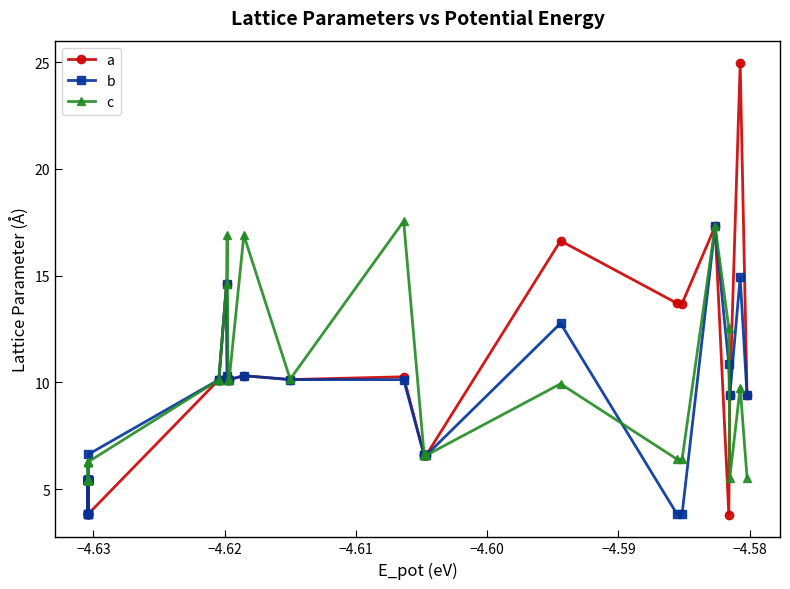

True or false: a has a value of 5.0 at 24.

False